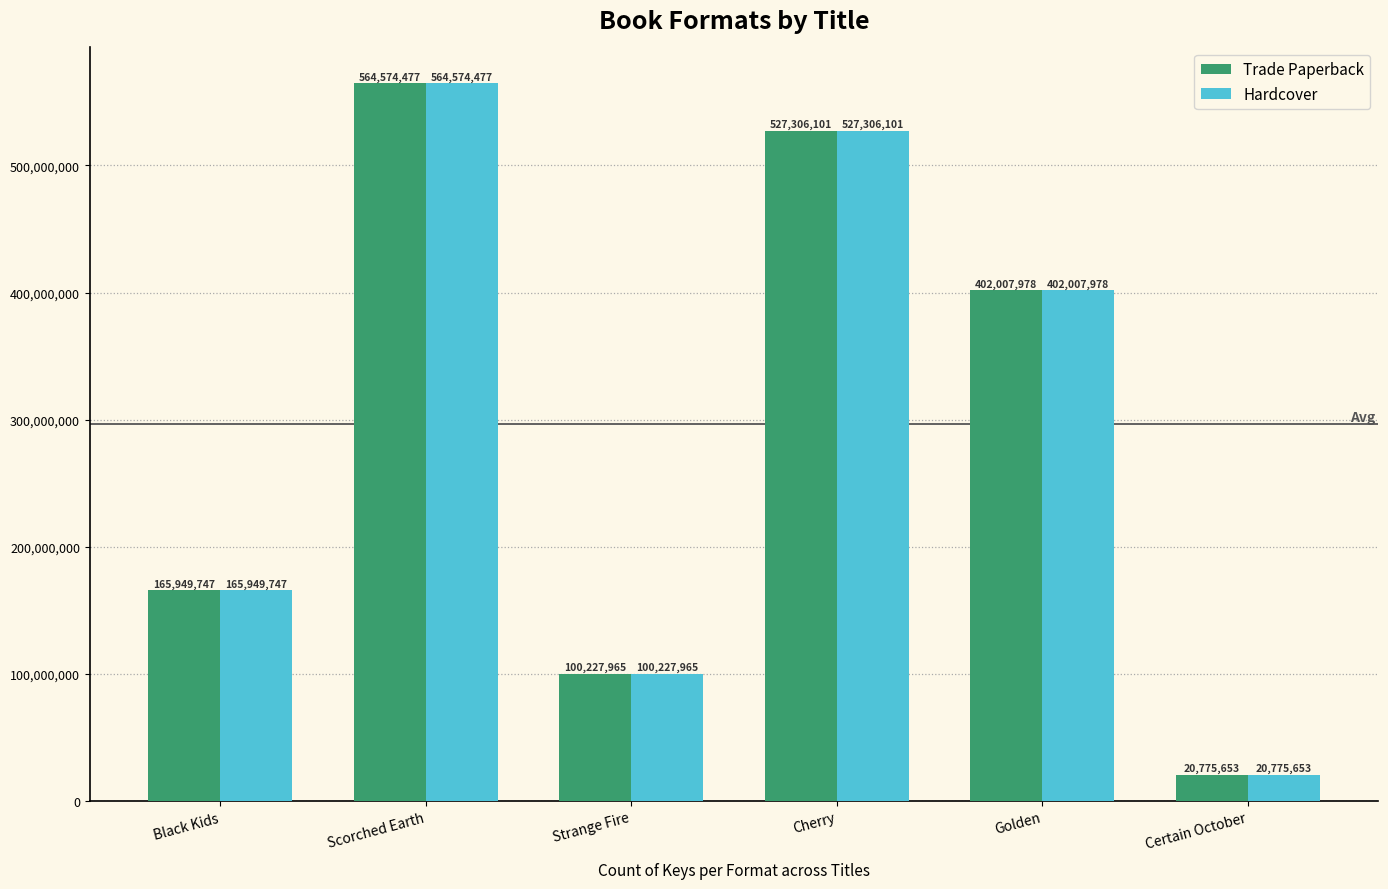

Is the value of Hardcover at Certain October greater than the value of Trade Paperback at Golden?

No